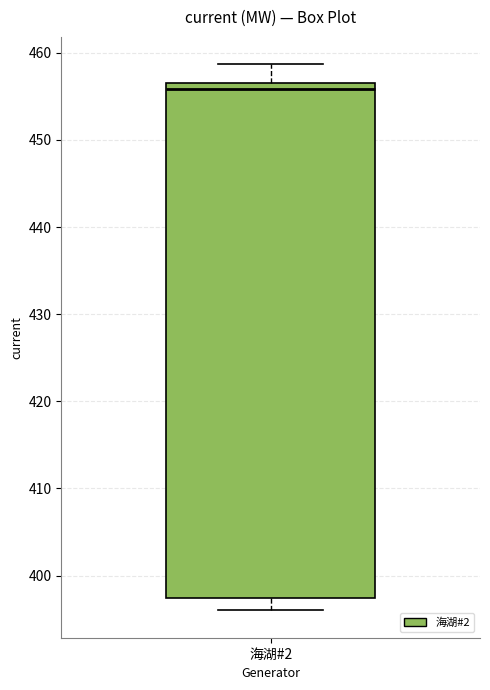

Transcribe this box plot: give where the median line is, the range the box spans, and where the two whiskers end, as read against the y-axis. The values are not printed on the chart, so give them approximately, as read against the axis.

median 456, box 397 to 457, whiskers 396 to 459